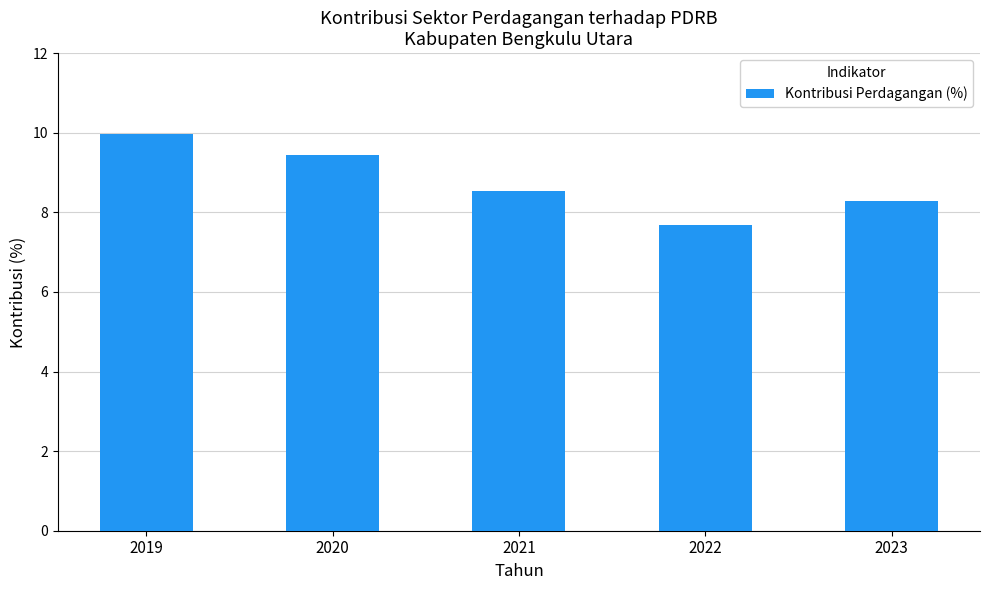

List the labels in order of value, smallest first.

2022, 2023, 2021, 2020, 2019